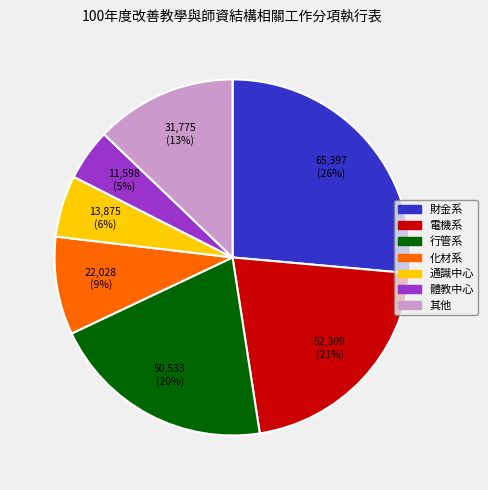

To the nearest percent, what is the average slice percentage?

14%